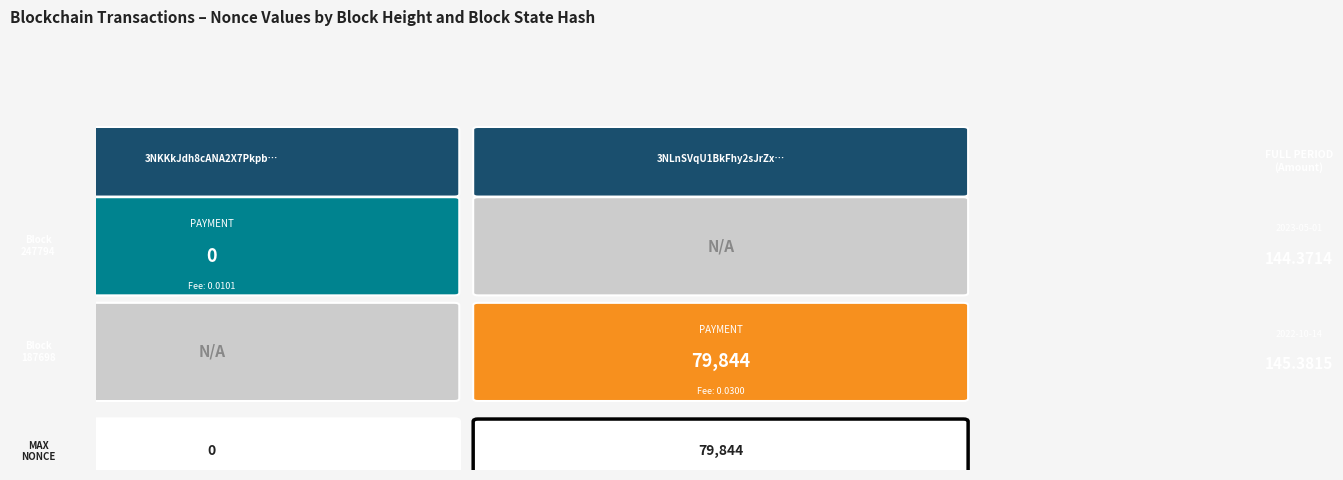

Which series has the largest total across all categories?

amount